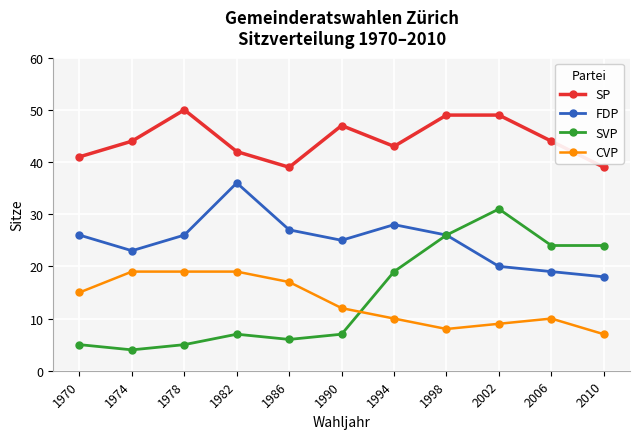

What is the greatest value displayed?

50